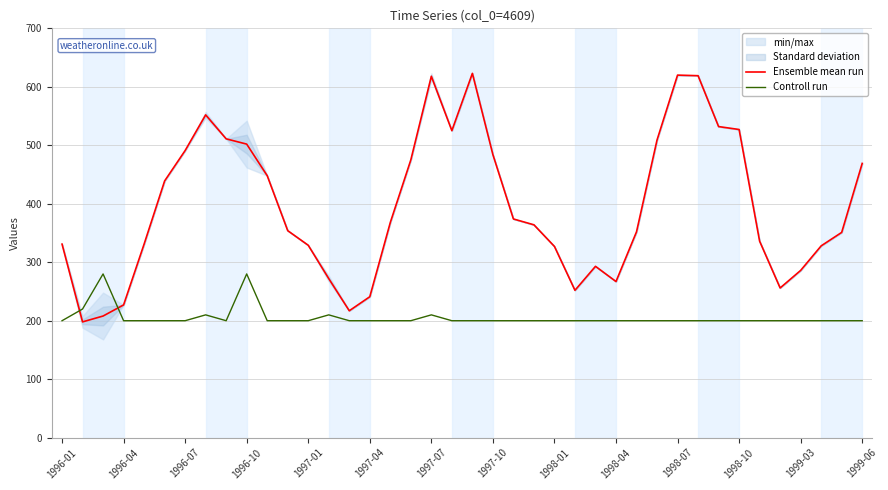

What is the maximum value for Controll run?

280